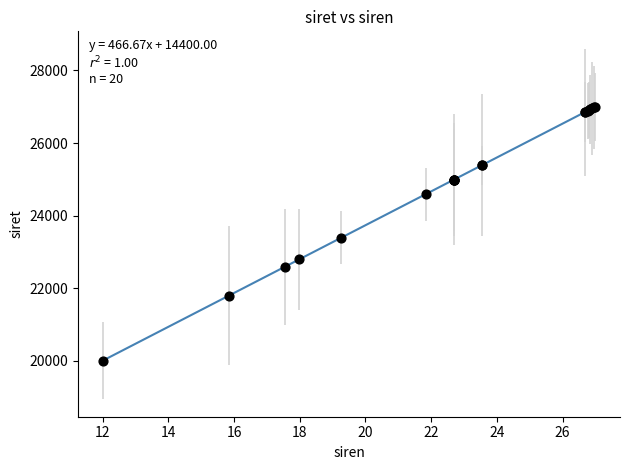

What Y value in the scatter plot is closest to 23500?

23391.8